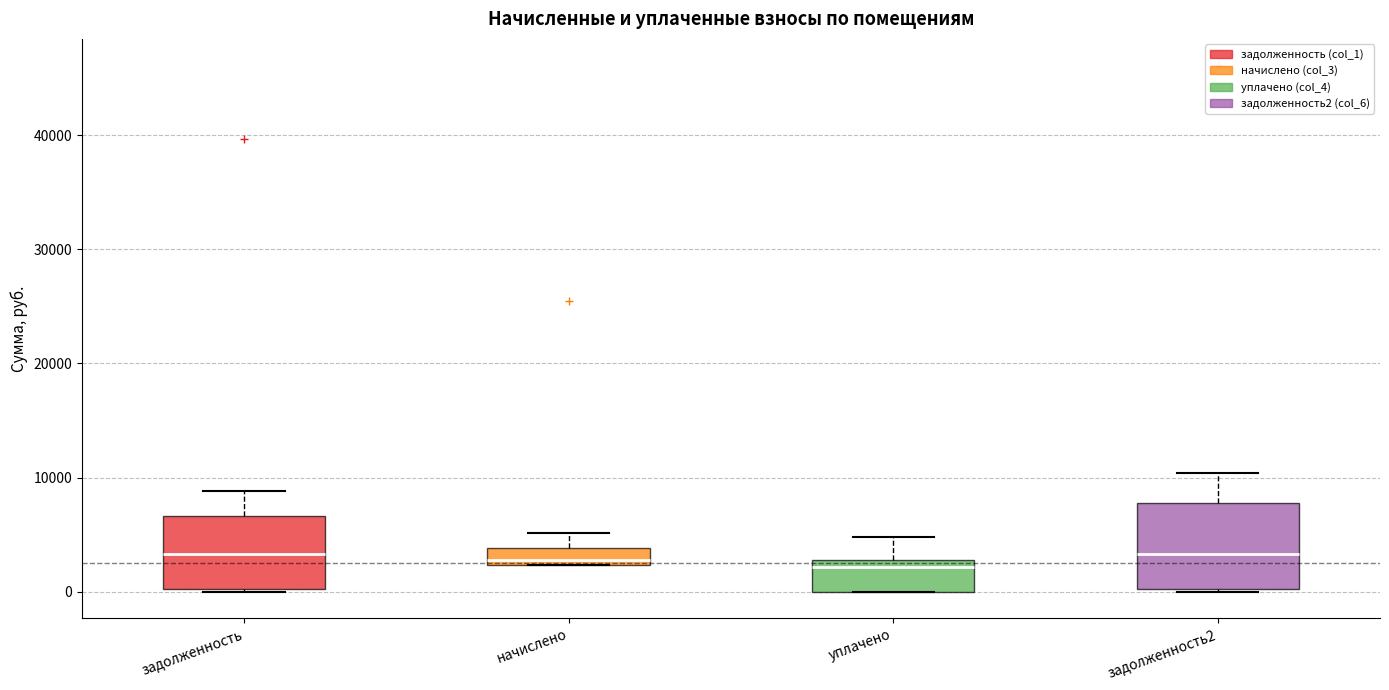

Where is the upper edge of the box for задолженность on the y-axis? The values are not printed on the chart, so give them approximately, as read against the axis.

7000